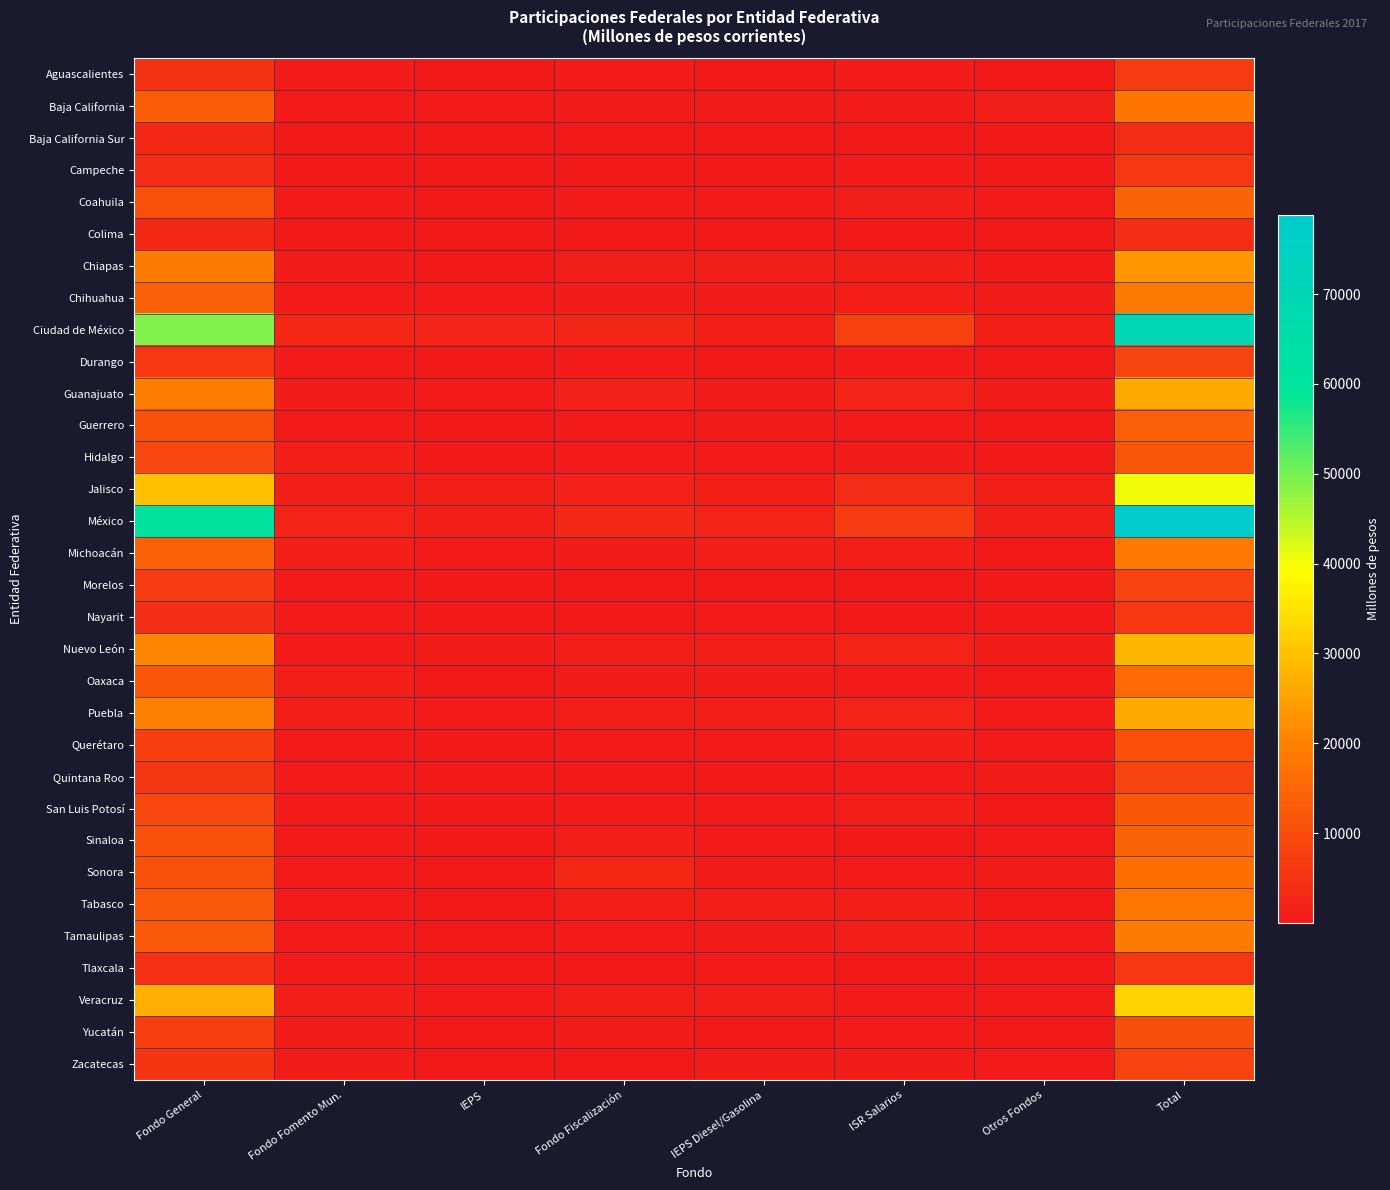

Reading left to right, what are all the values shown in this chart?

Aguascalientes: Fondo General=4755.8	Fondo Fomento Mun.=475.0	IEPS=98.0	Fondo Fiscalización=348.7	IEPS Diesel/Gasolina=225.8	ISR Salarios=453.6	Otros Fondos=233.4	Total=6712.3
Baja California: Fondo General=13009.0	Fondo Fomento Mun.=391.9	IEPS=346.4	Fondo Fiscalización=914.1	IEPS Diesel/Gasolina=706.6	ISR Salarios=880.6	Otros Fondos=1084.6	Total=17748.4
Baja California Sur: Fondo General=2966.2	Fondo Fomento Mun.=154.3	IEPS=93.0	Fondo Fiscalización=142.7	IEPS Diesel/Gasolina=194.5	ISR Salarios=18.7	Otros Fondos=265.8	Total=3907.7
Campeche: Fondo General=3459.9	Fondo Fomento Mun.=248.1	IEPS=67.2	Fondo Fiscalización=181.4	IEPS Diesel/Gasolina=156.0	ISR Salarios=365.4	Otros Fondos=176.9	Total=6088.3
Coahuila: Fondo General=10734.4	Fondo Fomento Mun.=417.4	IEPS=303.3	Fondo Fiscalización=577.5	IEPS Diesel/Gasolina=540.6	ISR Salarios=949.2	Otros Fondos=610.3	Total=14552.2
Colima: Fondo General=2853.0	Fondo Fomento Mun.=251.0	IEPS=61.9	Fondo Fiscalización=140.4	IEPS Diesel/Gasolina=160.1	ISR Salarios=203.0	Otros Fondos=188.5	Total=4023.5
Chiapas: Fondo General=18783.2	Fondo Fomento Mun.=663.5	IEPS=146.1	Fondo Fiscalización=987.2	IEPS Diesel/Gasolina=1059.2	ISR Salarios=1054.3	Otros Fondos=292.0	Total=23242.4
Chihuahua: Fondo General=13608.0	Fondo Fomento Mun.=600.2	IEPS=364.2	Fondo Fiscalización=859.7	IEPS Diesel/Gasolina=774.9	ISR Salarios=1273.8	Otros Fondos=741.0	Total=18759.7
Ciudad de México: Fondo General=49003.3	Fondo Fomento Mun.=2834.0	IEPS=2049.3	Fondo Fiscalización=2714.9	IEPS Diesel/Gasolina=1266.6	ISR Salarios=7731.3	Otros Fondos=1371.6	Total=69107.8
Durango: Fondo General=5906.7	Fondo Fomento Mun.=505.9	IEPS=132.1	Fondo Fiscalización=374.3	IEPS Diesel/Gasolina=279.7	ISR Salarios=560.8	Otros Fondos=200.5	Total=8060.0
Guanajuato: Fondo General=19354.9	Fondo Fomento Mun.=797.8	IEPS=417.3	Fondo Fiscalización=1594.0	IEPS Diesel/Gasolina=802.0	ISR Salarios=2257.8	Otros Fondos=672.8	Total=26282.9
Guerrero: Fondo General=10943.3	Fondo Fomento Mun.=405.5	IEPS=188.5	Fondo Fiscalización=520.1	IEPS Diesel/Gasolina=776.5	ISR Salarios=633.2	Otros Fondos=231.9	Total=13809.5
Hidalgo: Fondo General=8790.3	Fondo Fomento Mun.=946.2	IEPS=135.2	Fondo Fiscalización=452.0	IEPS Diesel/Gasolina=428.6	ISR Salarios=668.4	Otros Fondos=196.4	Total=11744.2
Jalisco: Fondo General=29829.2	Fondo Fomento Mun.=1154.3	IEPS=978.1	Fondo Fiscalización=1580.5	IEPS Diesel/Gasolina=1332.2	ISR Salarios=3610.2	Otros Fondos=1121.5	Total=40555.2
México: Fondo General=60962.2	Fondo Fomento Mun.=1891.4	IEPS=1069.5	Fondo Fiscalización=3287.1	IEPS Diesel/Gasolina=2313.4	ISR Salarios=6858.8	Otros Fondos=1203.6	Total=78741.4
Michoacán: Fondo General=13898.6	Fondo Fomento Mun.=1034.3	IEPS=379.6	Fondo Fiscalización=680.0	IEPS Diesel/Gasolina=979.3	ISR Salarios=1041.3	Otros Fondos=291.8	Total=18689.1
Morelos: Fondo General=6573.8	Fondo Fomento Mun.=426.4	IEPS=132.5	Fondo Fiscalización=306.5	IEPS Diesel/Gasolina=269.4	ISR Salarios=239.7	Otros Fondos=162.3	Total=8243.0
Nayarit: Fondo General=4305.9	Fondo Fomento Mun.=393.8	IEPS=90.7	Fondo Fiscalización=254.3	IEPS Diesel/Gasolina=516.6	ISR Salarios=293.2	Otros Fondos=178.2	Total=6080.1
Nuevo León: Fondo General=20840.5	Fondo Fomento Mun.=543.5	IEPS=805.5	Fondo Fiscalización=1017.8	IEPS Diesel/Gasolina=967.4	ISR Salarios=2355.9	Otros Fondos=758.0	Total=28152.0
Oaxaca: Fondo General=11984.3	Fondo Fomento Mun.=1060.0	IEPS=187.9	Fondo Fiscalización=725.4	IEPS Diesel/Gasolina=834.1	ISR Salarios=433.6	Otros Fondos=185.0	Total=15525.2
Puebla: Fondo General=19710.3	Fondo Fomento Mun.=1121.3	IEPS=329.6	Fondo Fiscalización=1176.0	IEPS Diesel/Gasolina=1038.5	ISR Salarios=2029.7	Otros Fondos=493.9	Total=26391.8
Querétaro: Fondo General=7457.4	Fondo Fomento Mun.=506.0	IEPS=184.3	Fondo Fiscalización=467.9	IEPS Diesel/Gasolina=421.2	ISR Salarios=946.7	Otros Fondos=416.8	Total=10603.9
Quintana Roo: Fondo General=5610.2	Fondo Fomento Mun.=342.3	IEPS=215.4	Fondo Fiscalización=323.7	IEPS Diesel/Gasolina=289.7	ISR Salarios=338.6	Otros Fondos=680.4	Total=8070.9
San Luis Potosí: Fondo General=8871.2	Fondo Fomento Mun.=558.1	IEPS=192.6	Fondo Fiscalización=627.8	IEPS Diesel/Gasolina=402.4	ISR Salarios=1115.7	Otros Fondos=218.2	Total=12205.2
Sinaloa: Fondo General=10786.4	Fondo Fomento Mun.=470.5	IEPS=278.7	Fondo Fiscalización=1054.4	IEPS Diesel/Gasolina=604.8	ISR Salarios=310.0	Otros Fondos=502.9	Total=14391.1
Sonora: Fondo General=10937.9	Fondo Fomento Mun.=328.0	IEPS=323.5	Fondo Fiscalización=2833.4	IEPS Diesel/Gasolina=741.9	ISR Salarios=526.5	Otros Fondos=725.1	Total=16833.9
Tabasco: Fondo General=12432.5	Fondo Fomento Mun.=518.0	IEPS=180.7	Fondo Fiscalización=1520.8	IEPS Diesel/Gasolina=945.0	ISR Salarios=1174.2	Otros Fondos=166.9	Total=17995.9
Tamaulipas: Fondo General=12473.9	Fondo Fomento Mun.=586.9	IEPS=310.1	Fondo Fiscalización=585.1	IEPS Diesel/Gasolina=693.0	ISR Salarios=1133.6	Otros Fondos=379.6	Total=18919.5
Tlaxcala: Fondo General=4509.2	Fondo Fomento Mun.=349.4	IEPS=42.0	Fondo Fiscalización=264.6	IEPS Diesel/Gasolina=568.6	ISR Salarios=252.2	Otros Fondos=89.7	Total=6110.7
Veracruz: Fondo General=27030.4	Fondo Fomento Mun.=1051.1	IEPS=370.5	Fondo Fiscalización=1263.4	IEPS Diesel/Gasolina=1039.1	ISR Salarios=598.8	Otros Fondos=520.2	Total=32668.6
Yucatán: Fondo General=7217.4	Fondo Fomento Mun.=692.9	IEPS=232.6	Fondo Fiscalización=848.4	IEPS Diesel/Gasolina=306.5	ISR Salarios=564.9	Otros Fondos=230.6	Total=10243.2
Zacatecas: Fondo General=5379.6	Fondo Fomento Mun.=707.6	IEPS=110.7	Fondo Fiscalización=248.8	IEPS Diesel/Gasolina=673.0	ISR Salarios=860.4	Otros Fondos=336.1	Total=8382.5